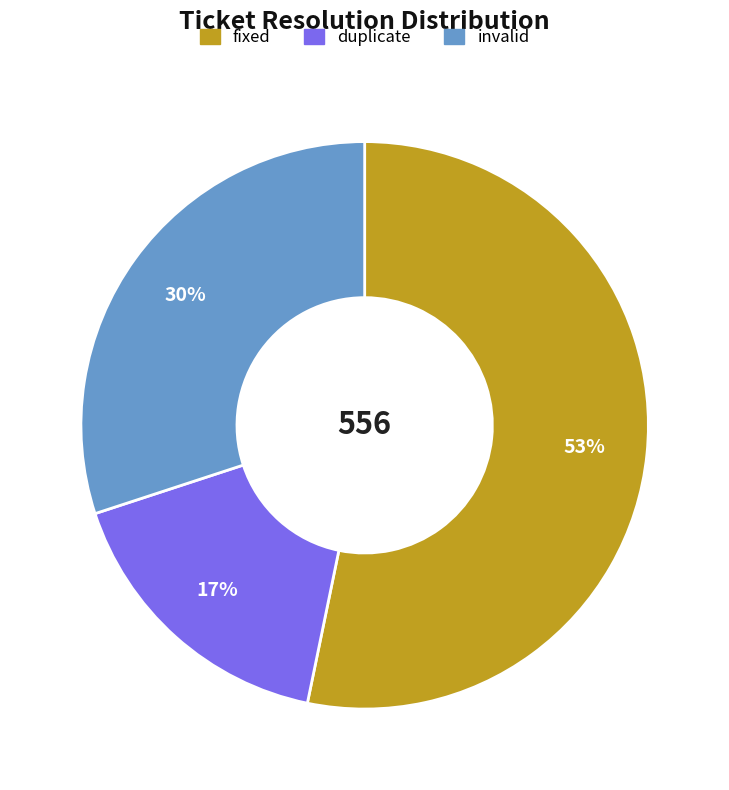

Approximately how many times larger is the value at duplicate compared to fixed?

0.3